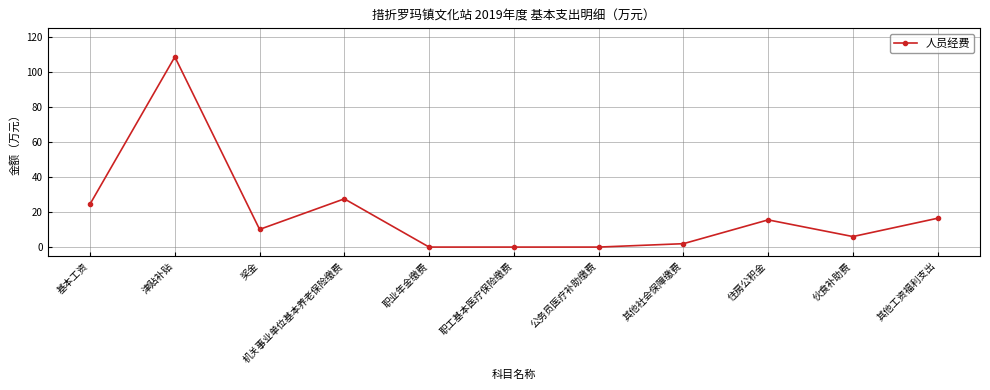

What is the difference between the maximum and second lowest values?

108.5